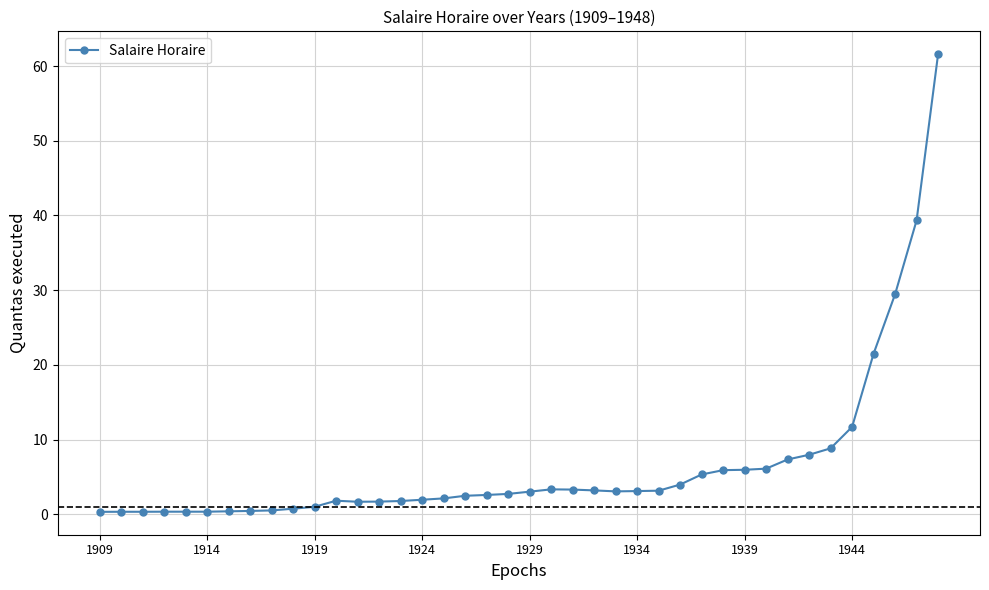

What is the smallest value displayed?

0.3